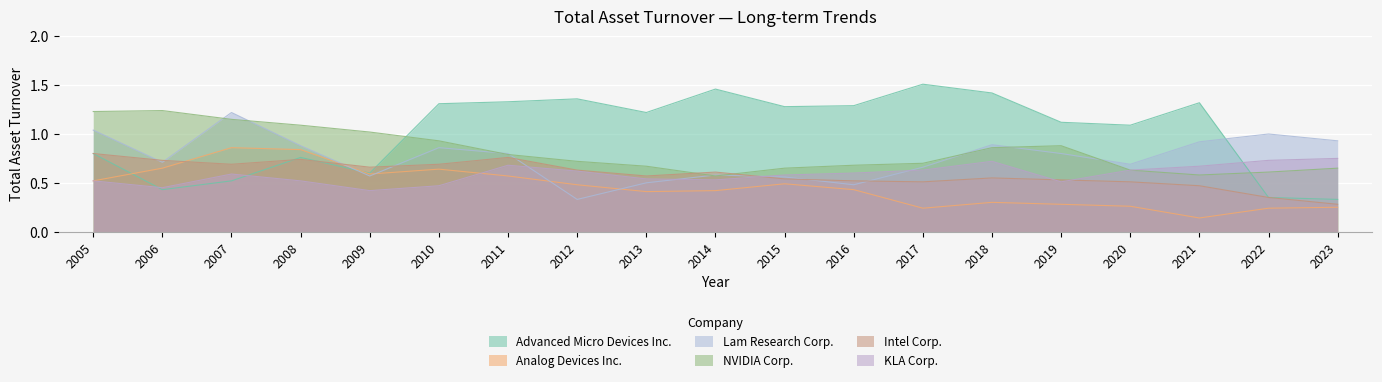

What is the difference between the highest and lowest values at 2011?

0.8